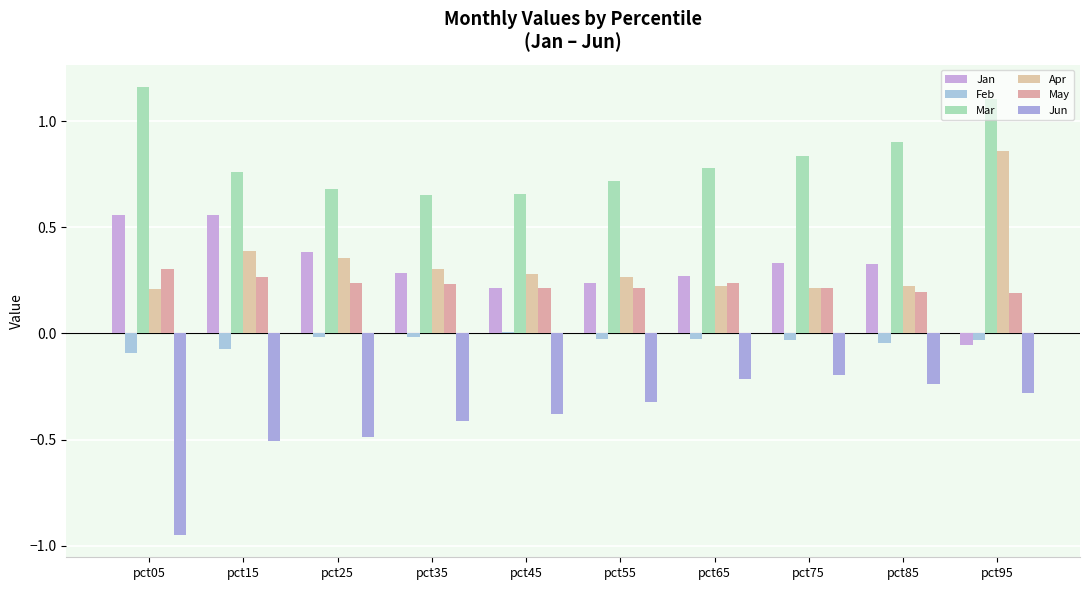

Which label corresponds to the largest value in the chart?

pct05